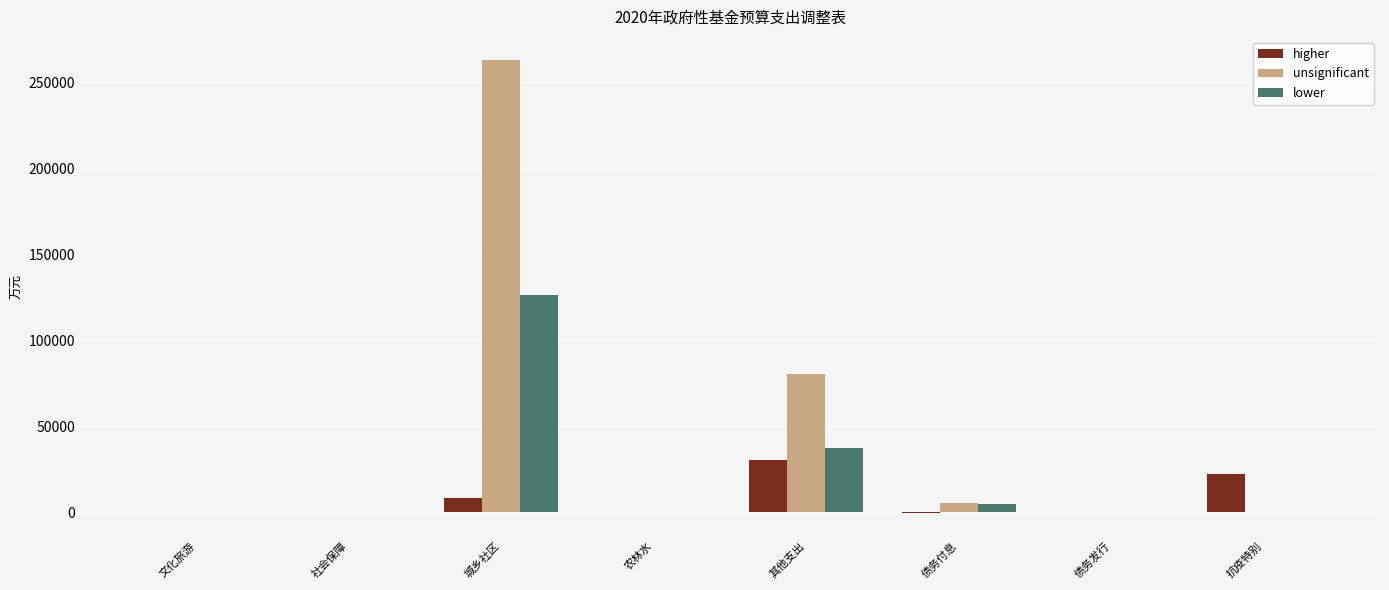

Is it true that lower equals 37499 at 其他支出?

True